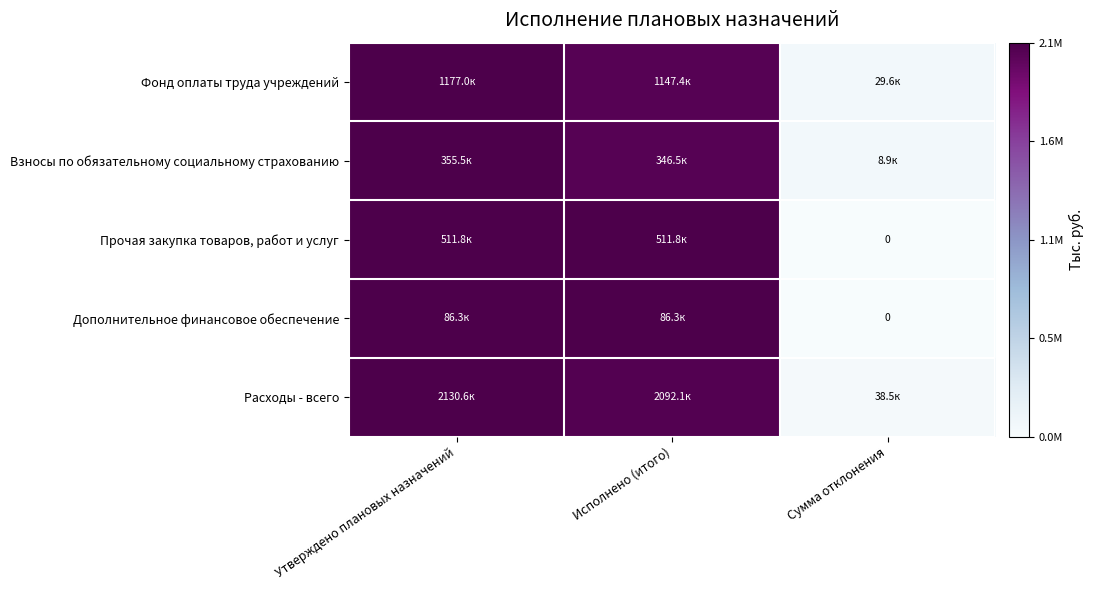

Which category has the lowest value across all series?

Сумма отклонения